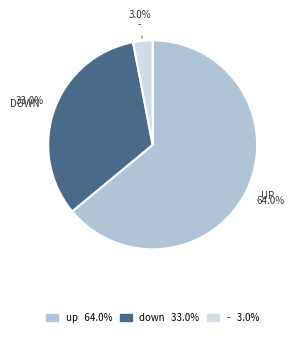

What is the smallest slice in the pie chart?

-